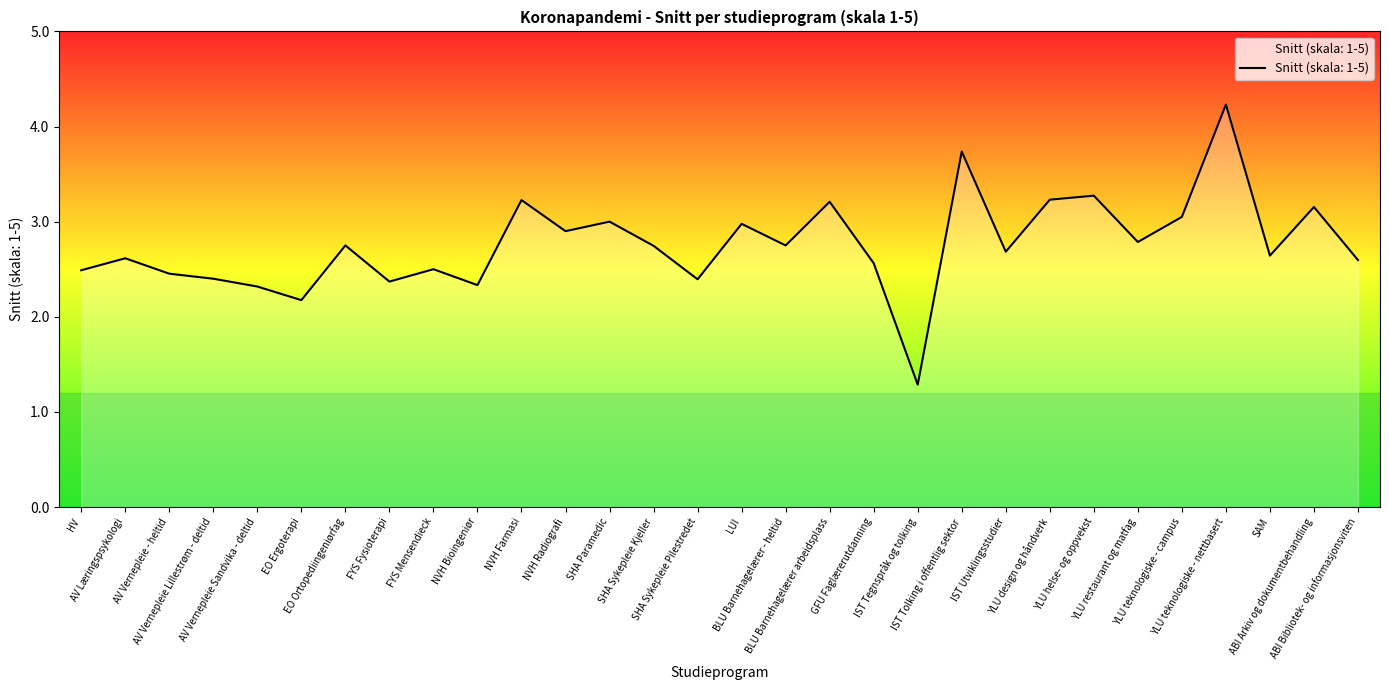

What is the average value?

2.8